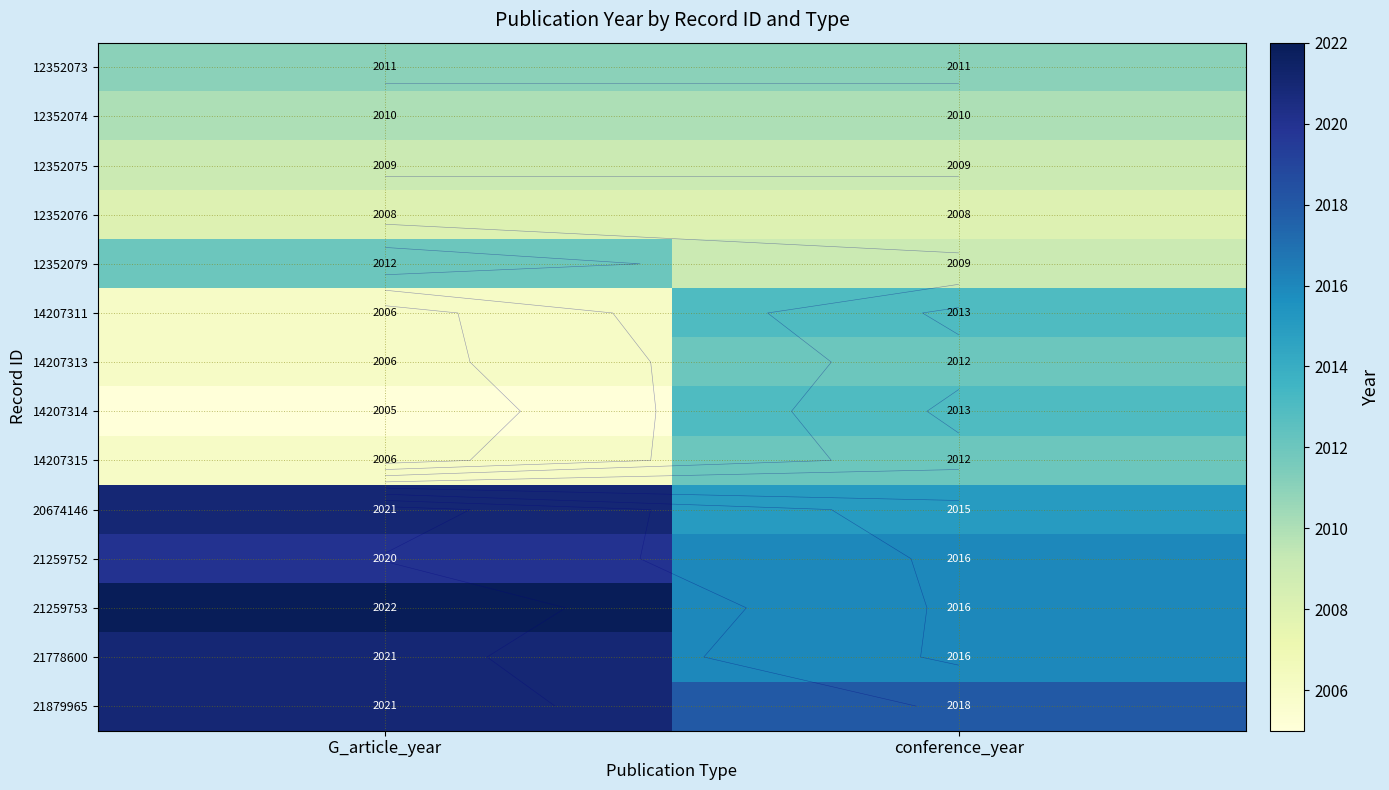

Where is 14207315 nearest to the value 2009?

G_article_year